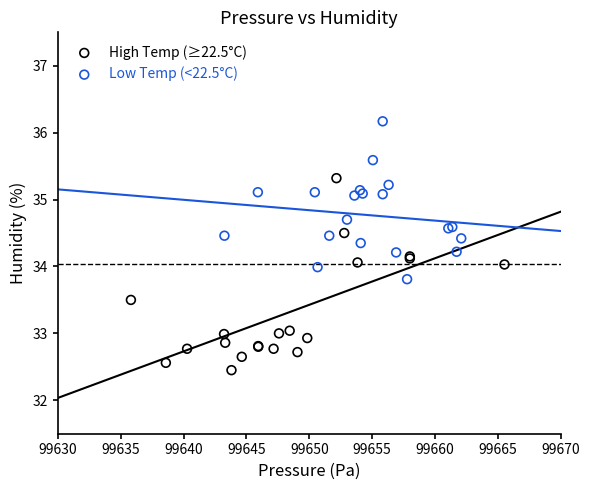

Which series reaches the maximum Y coordinate?

Low Temp (<22.5°C)